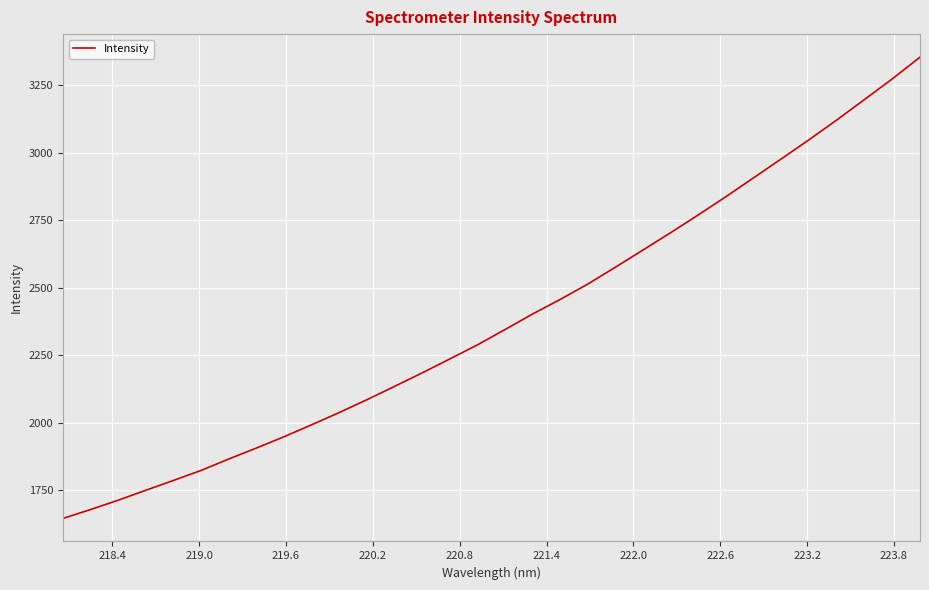

What is the smallest value displayed?

1646.6